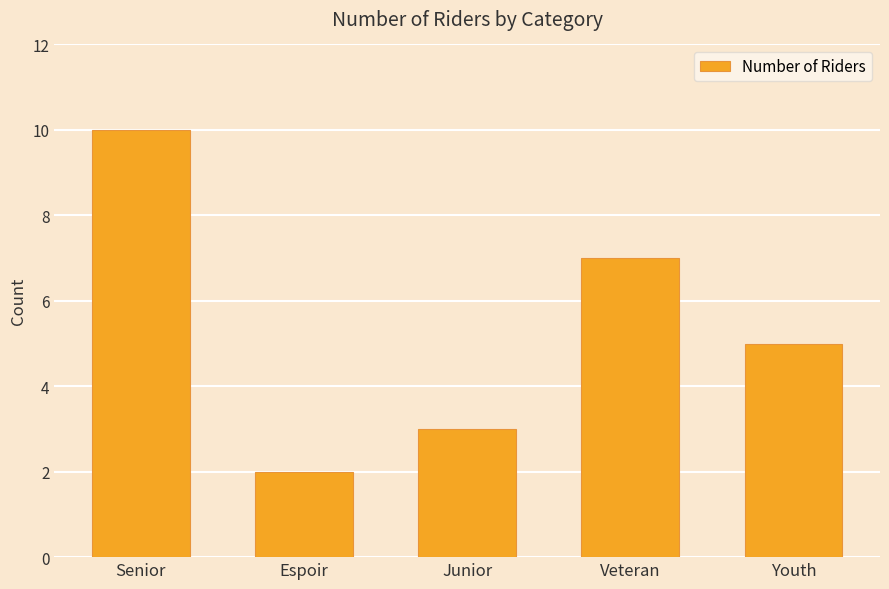

What position from the left is Senior?

1